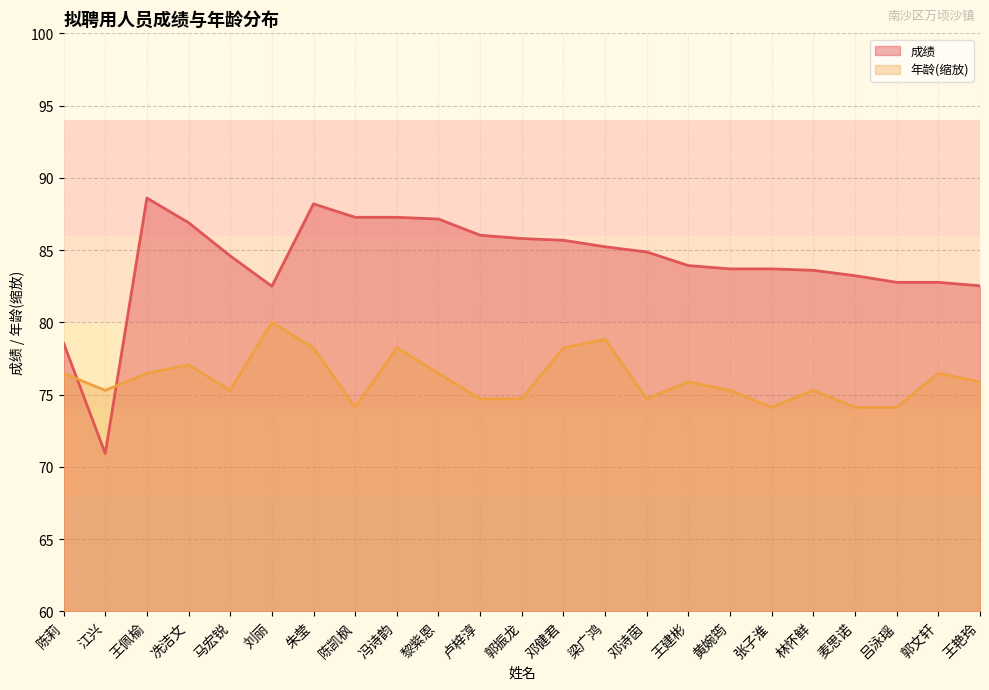

At how many categories does at least one series exceed 84?

12